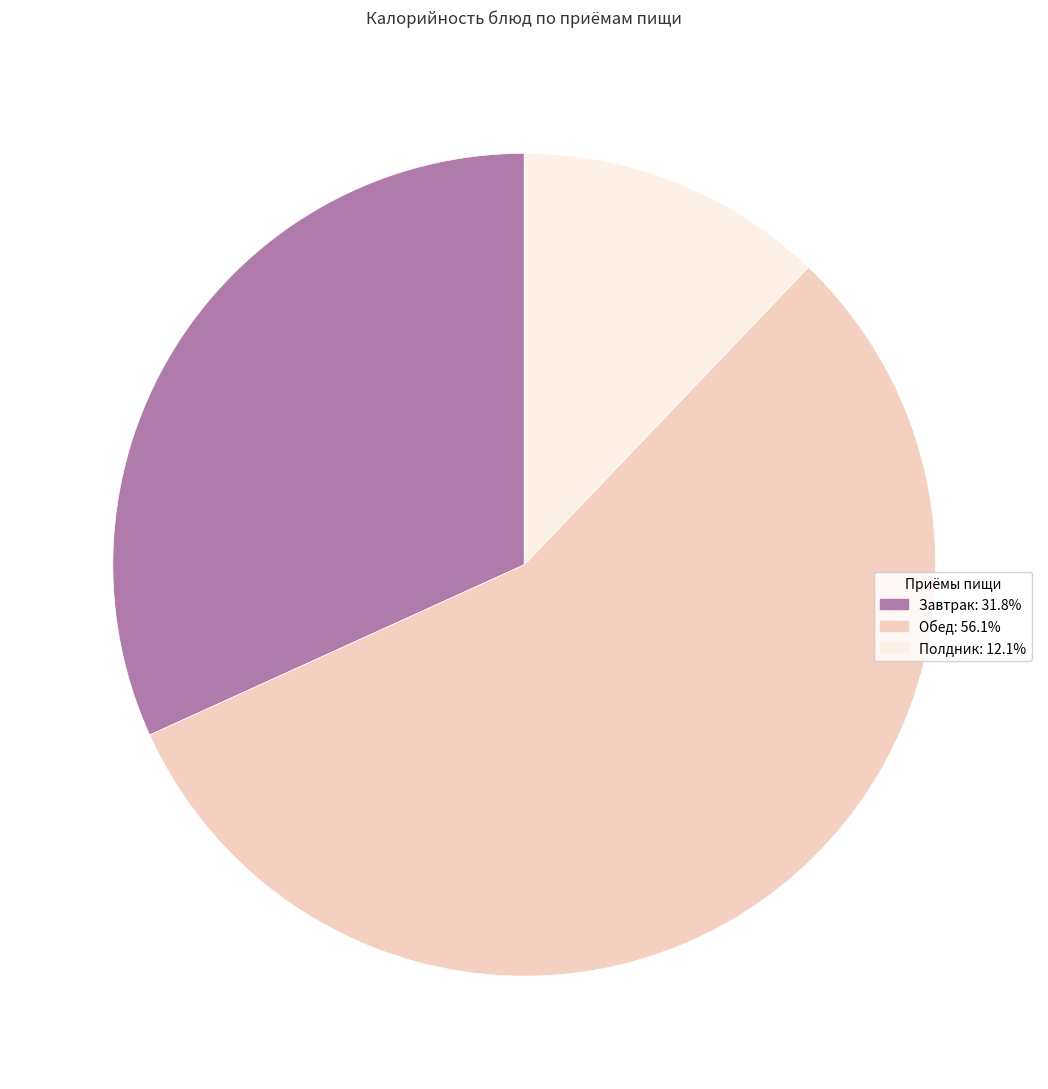

Is there a majority slice in this chart?

Yes